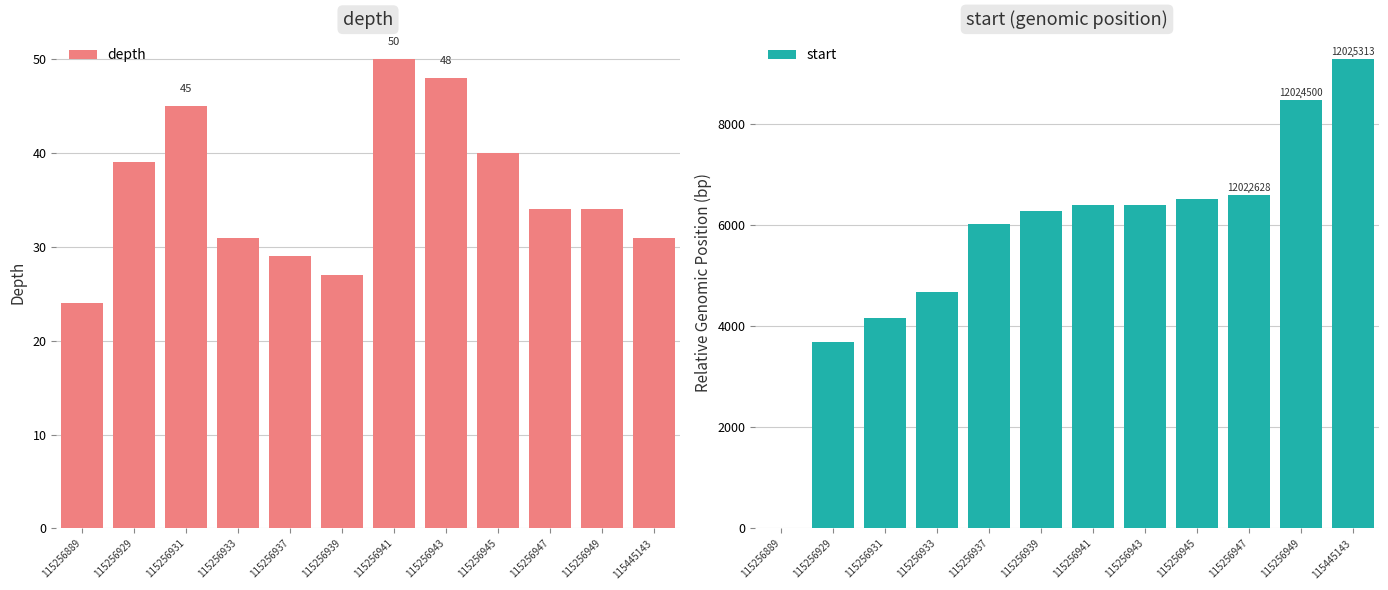

Where does the start series first go above 6387?

115256943